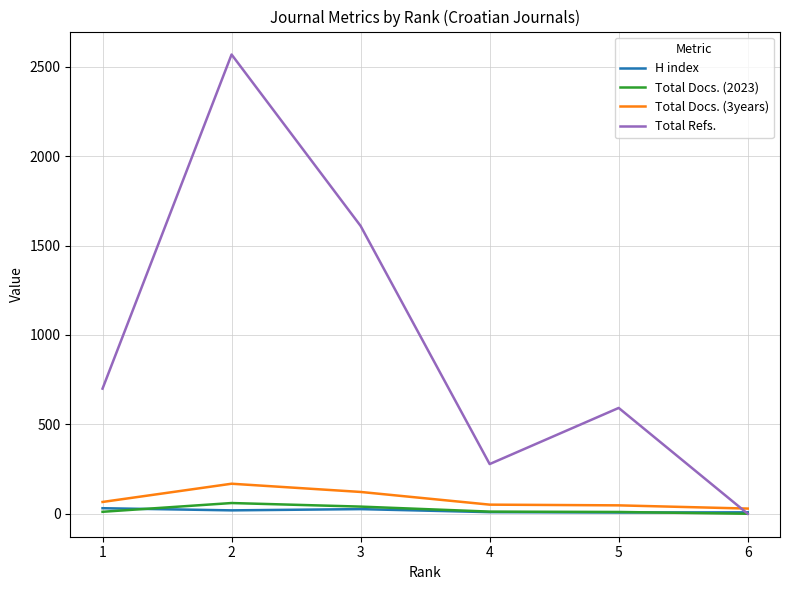

At which category is the sum across all series the highest?

2